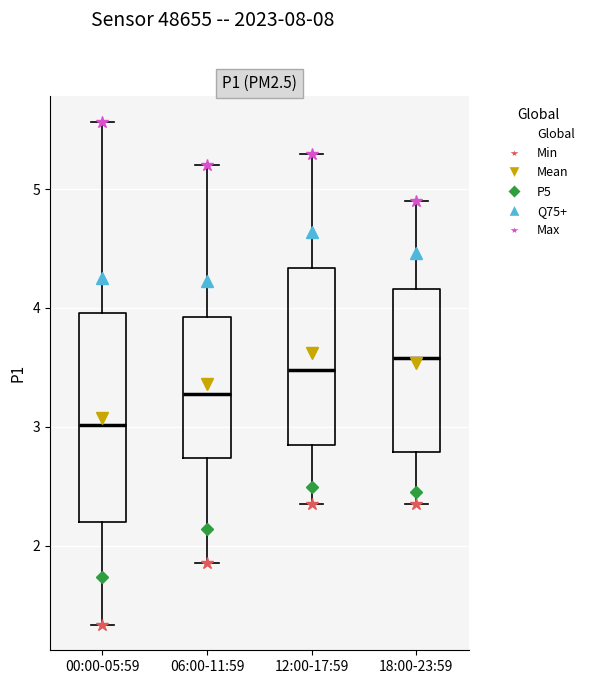

Which box is the tallest, from its lower edge to its upper edge?

00:00-05:59